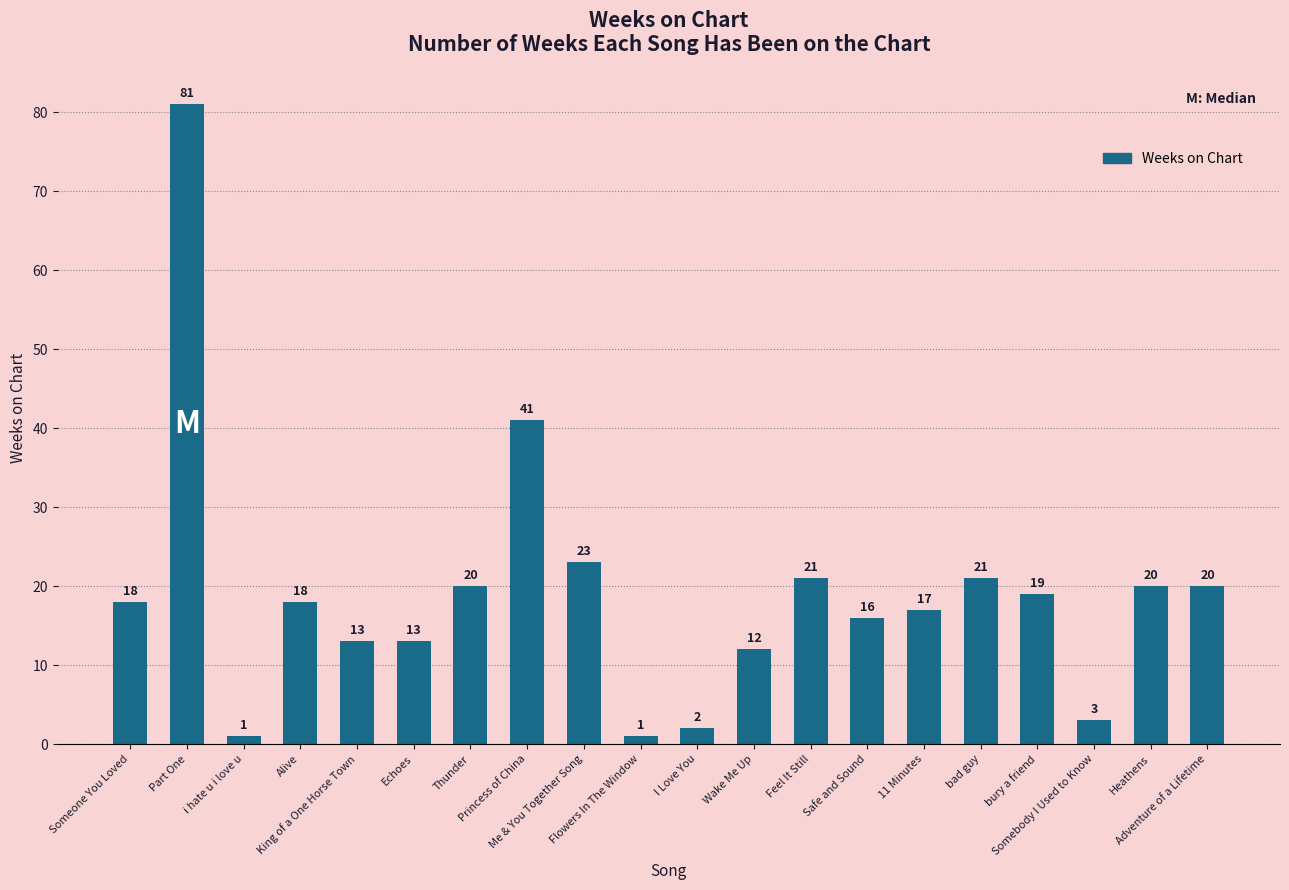

What is the value of the 13th bar from the left?

21